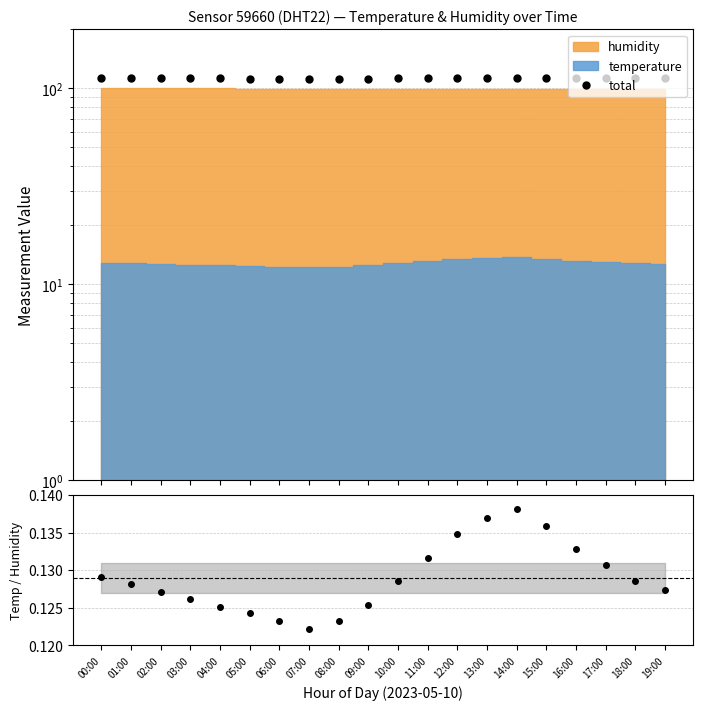

What position from the right is 19:00?

1